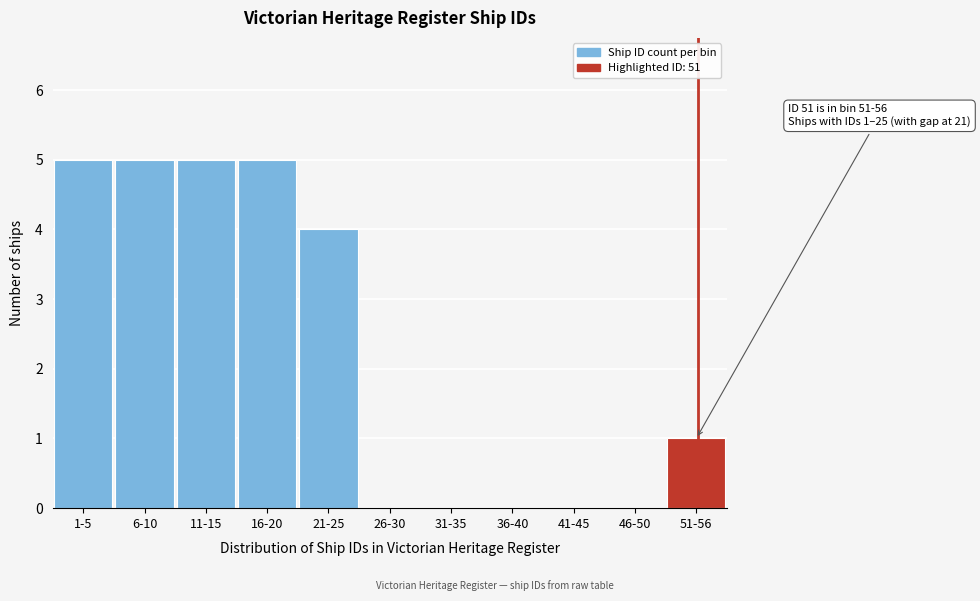

Reading left to right, list all the values displayed in this chart.

1-5=5	6-10=5	11-15=5	16-20=5	21-25=4	26-30=0	31-35=0	36-40=0	41-45=0	46-50=0	51-56=1